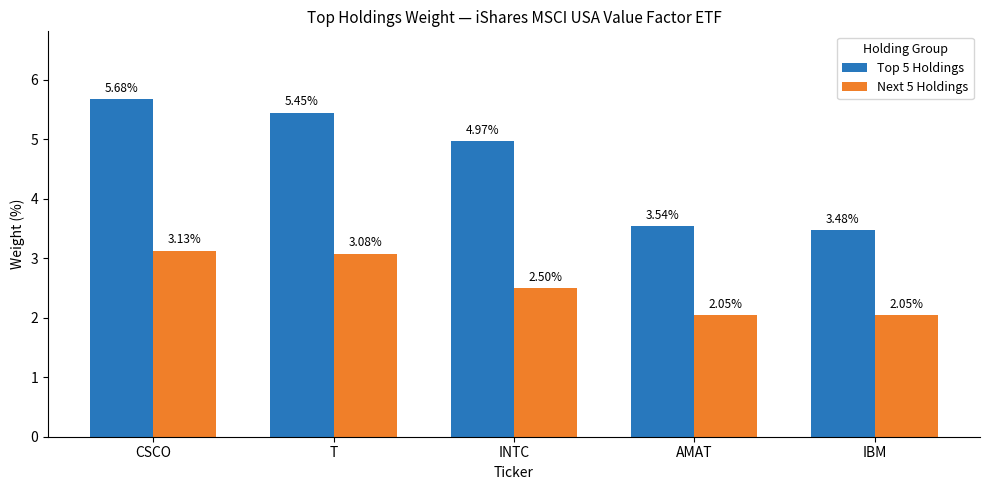

Is it true that Top 5 Holdings equals 8.4 at CSCO?

False